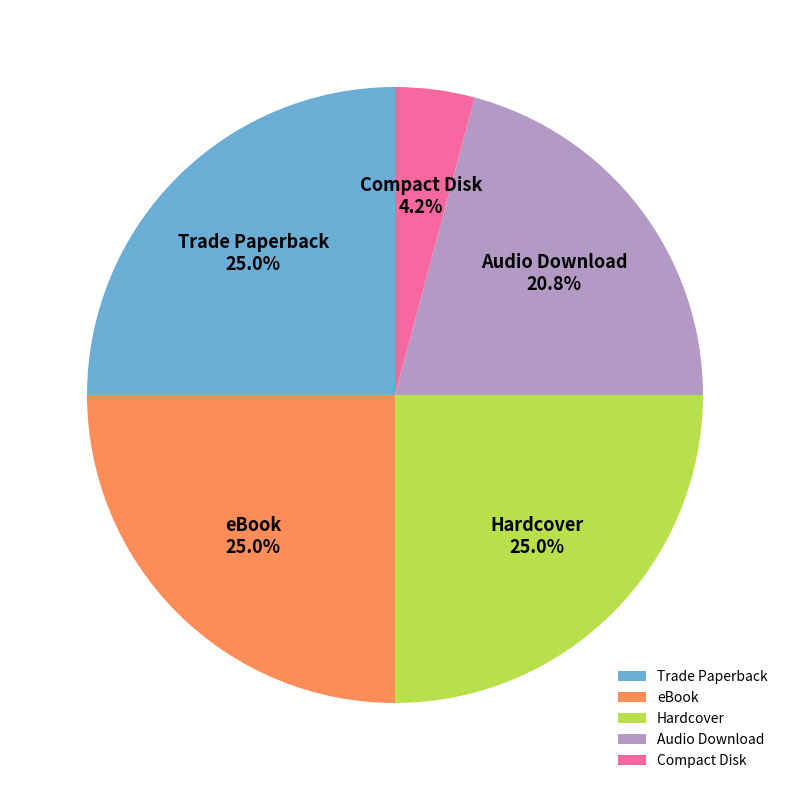

Between eBook and Audio Download, which is larger?

eBook